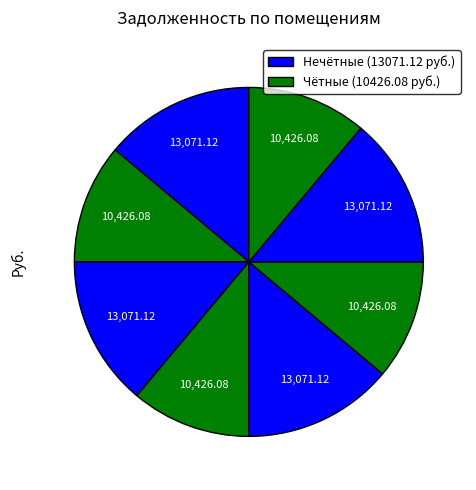

How many segments does this pie chart have?

8